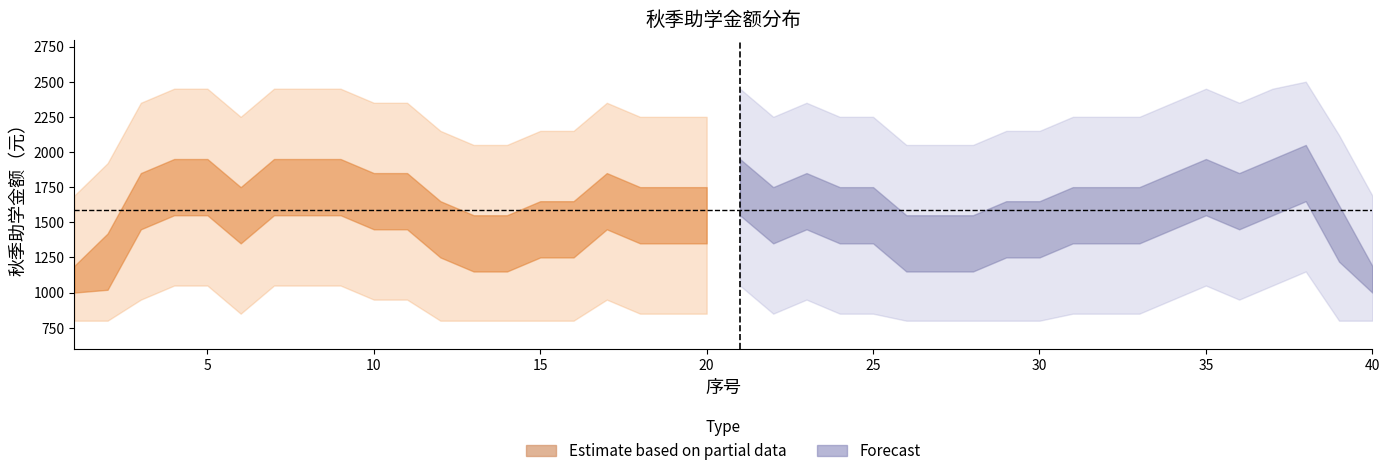

True or false: 低档助学金(1150) and 高档助学金(2150) intersect in this chart.

False